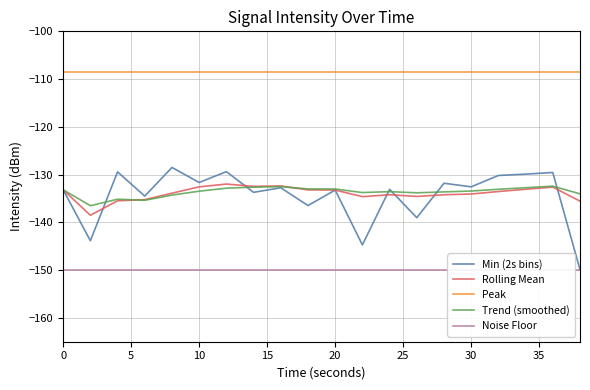

True or false: Min (2s bins) and Peak cross at least once.

False